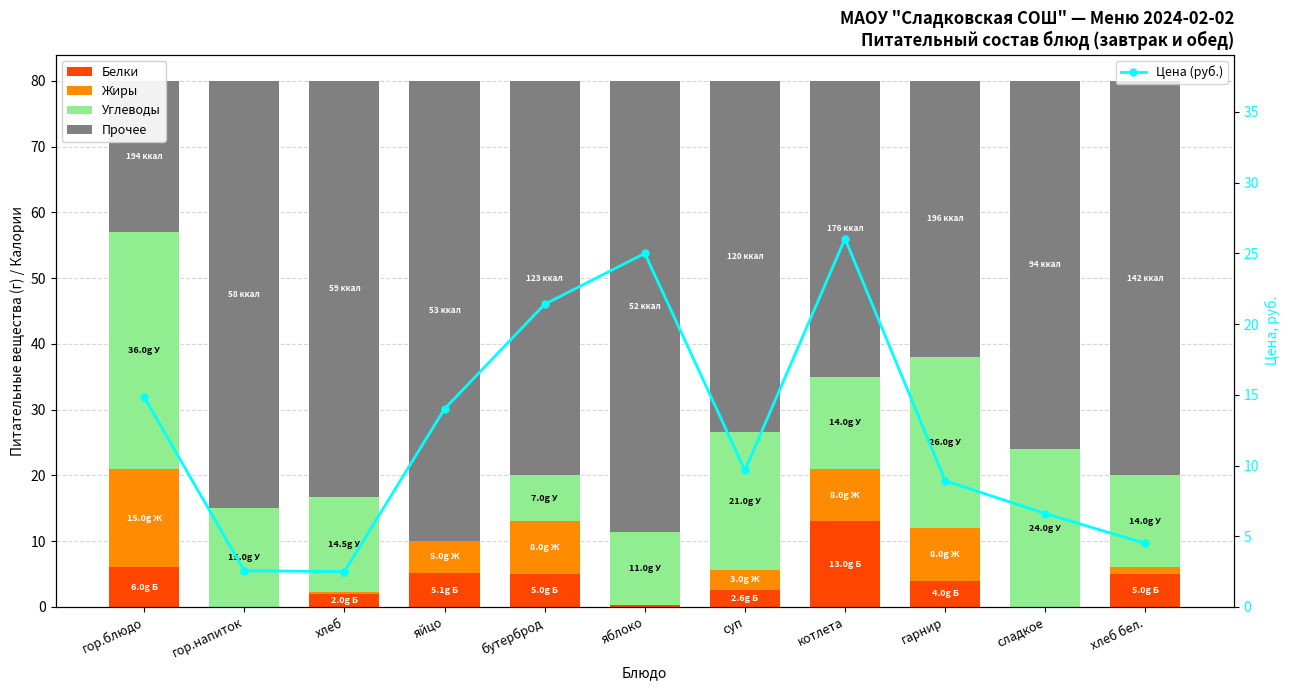

What is the difference between the Жиры values at гор.напиток and яйцо?

5.0